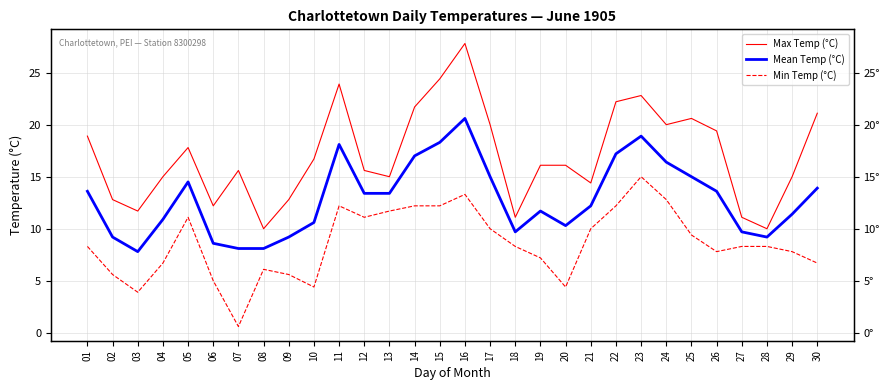

How many data points in Max Temp (°C) are less than 16?

14